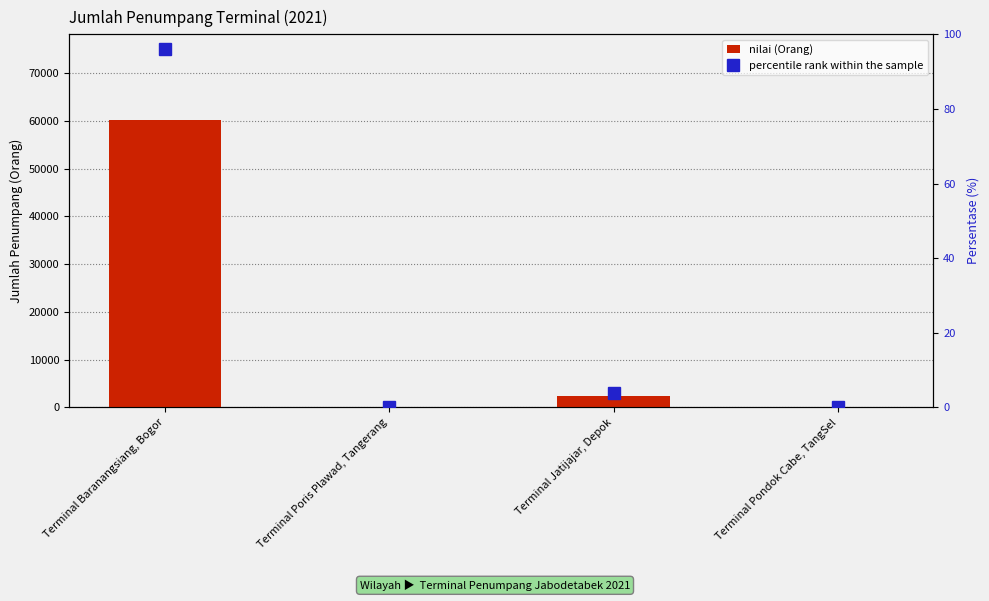

What is the difference between the second highest and second lowest values in the nilai (Orang) series?

2419.0